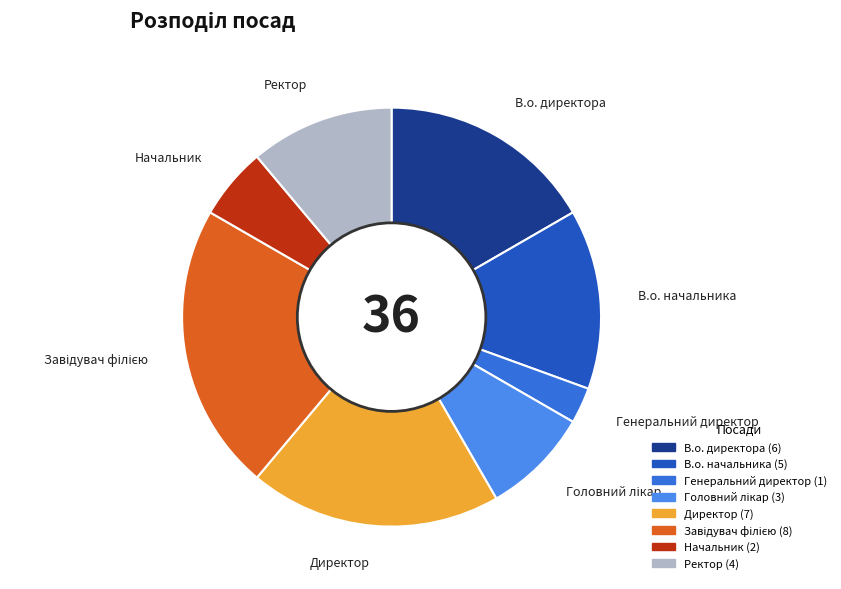

Which has a higher value, В.о. директора or Начальник?

В.о. директора